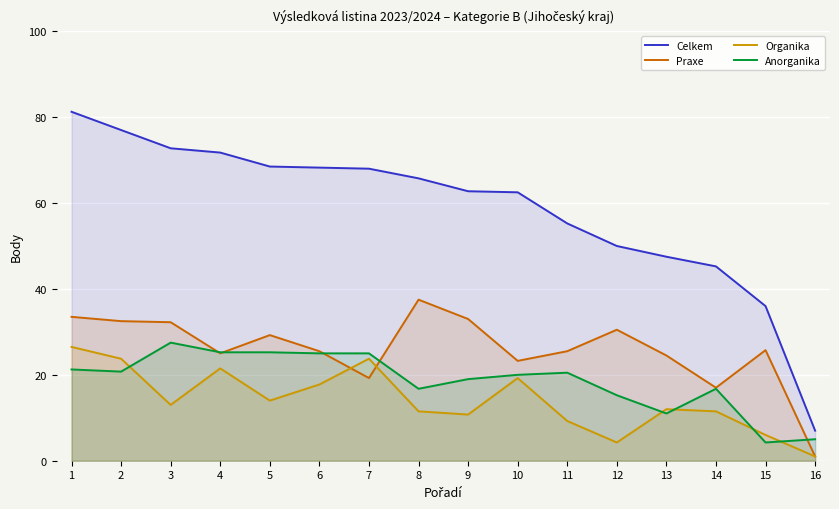

What is the maximum value for Organika?

26.5